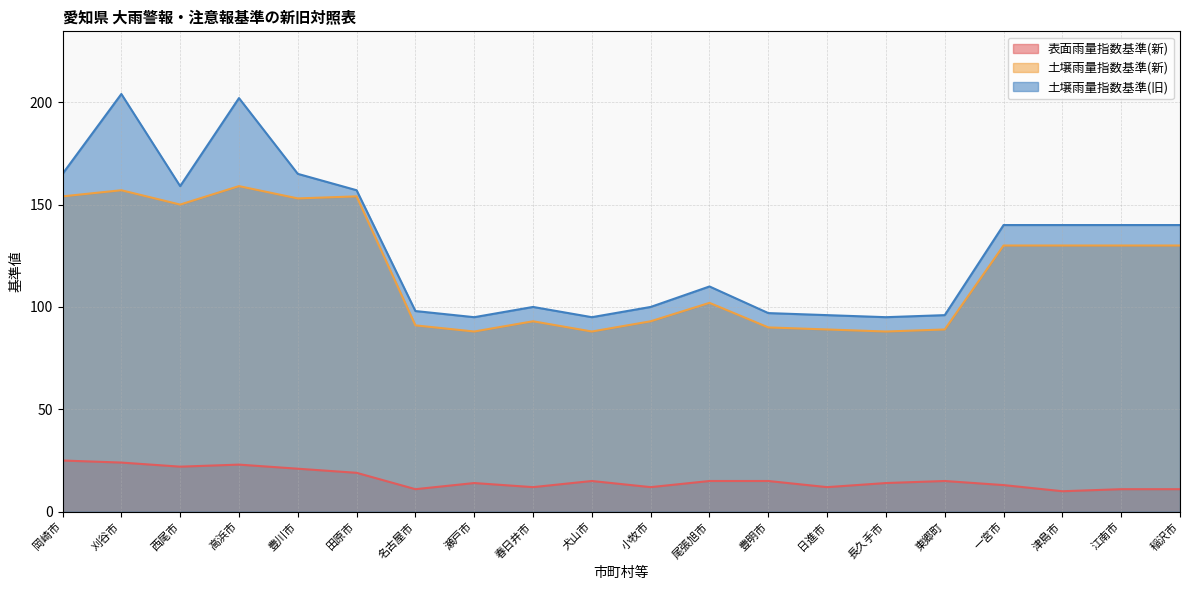

What position from the left is 東郷町?

16